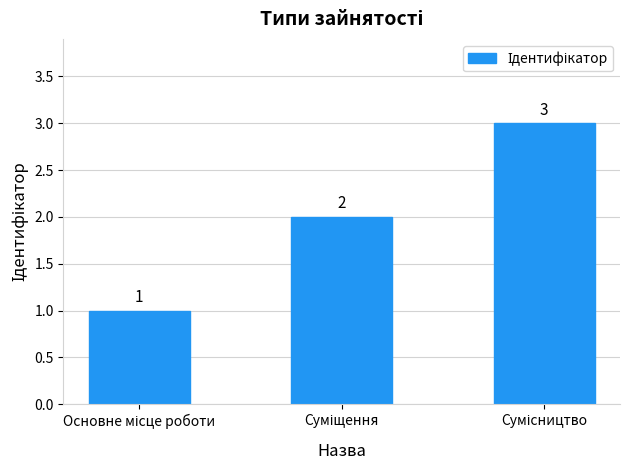

What is the greatest value displayed?

3